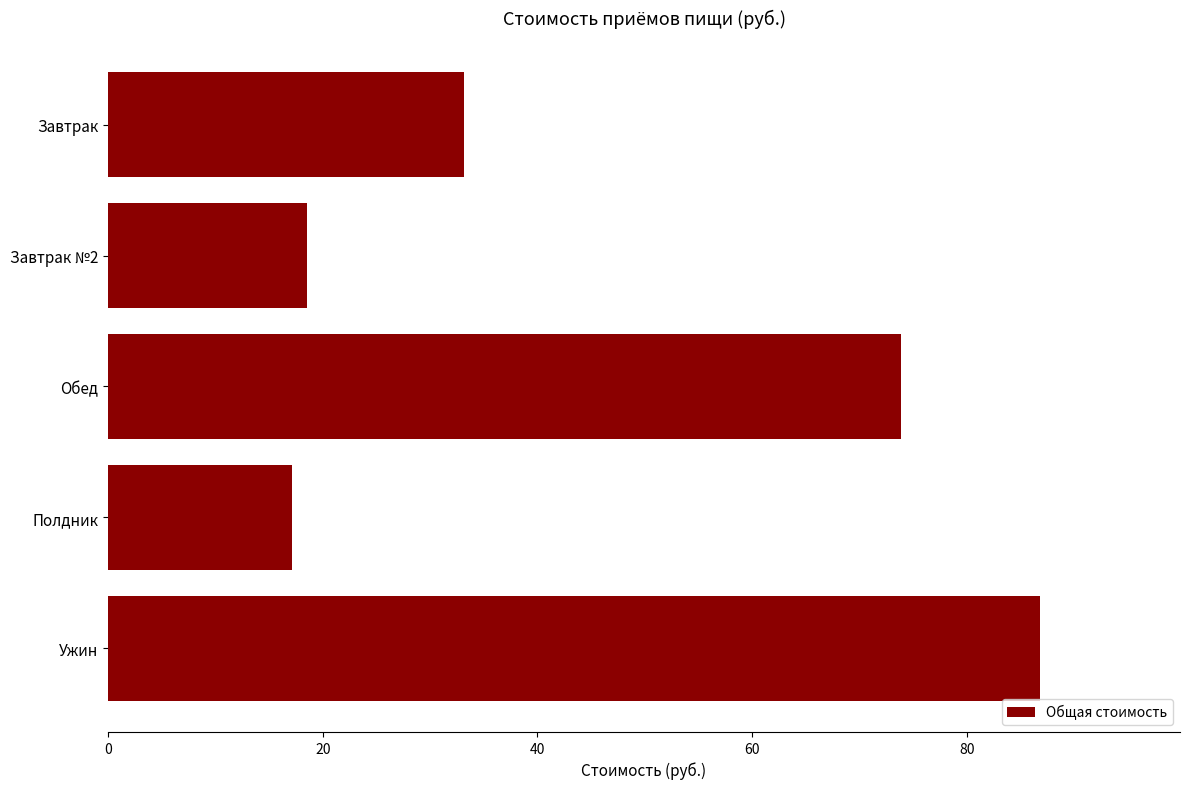

Between Обед and Полдник, which is larger?

Обед